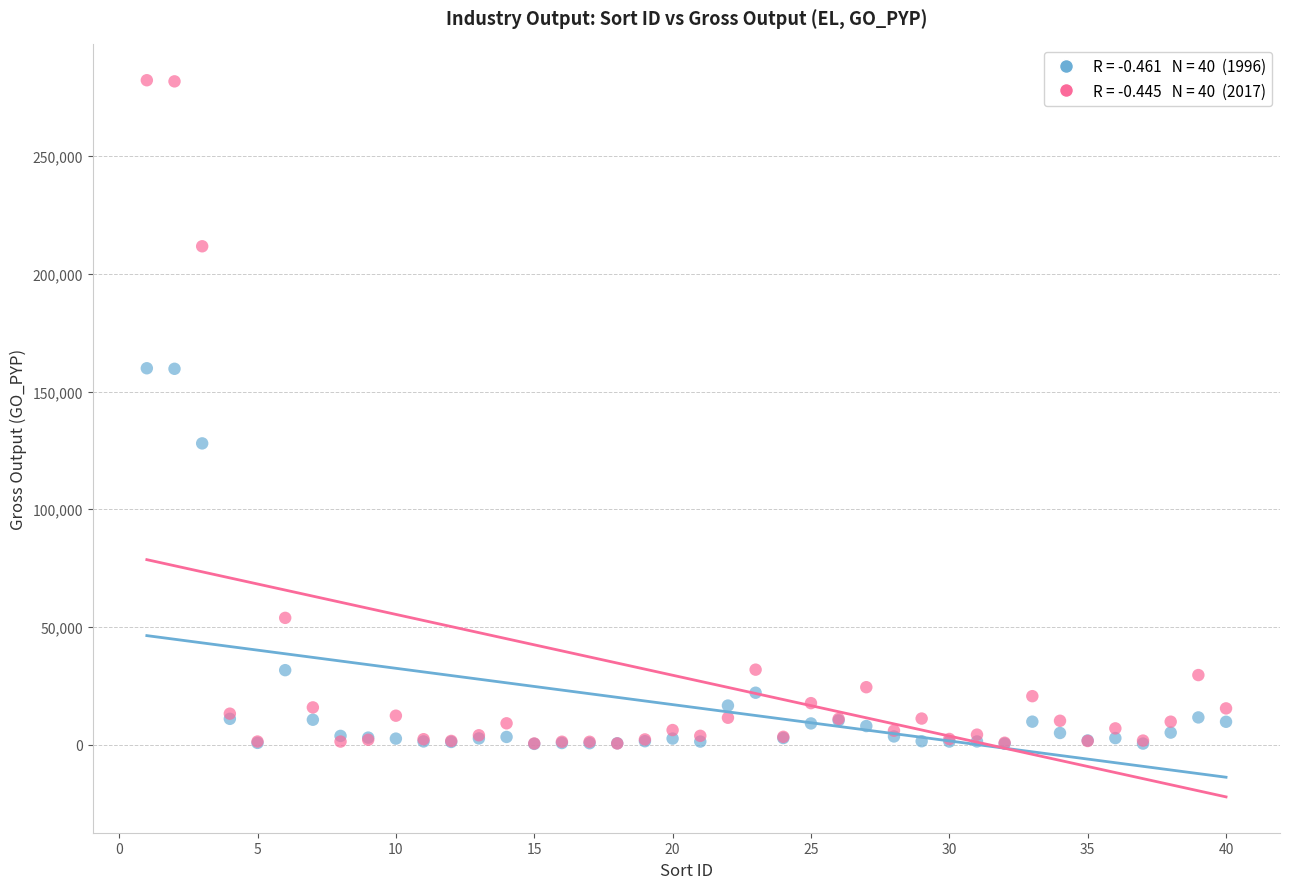

Across all series, what Y value is closest to 141294?

127985.2